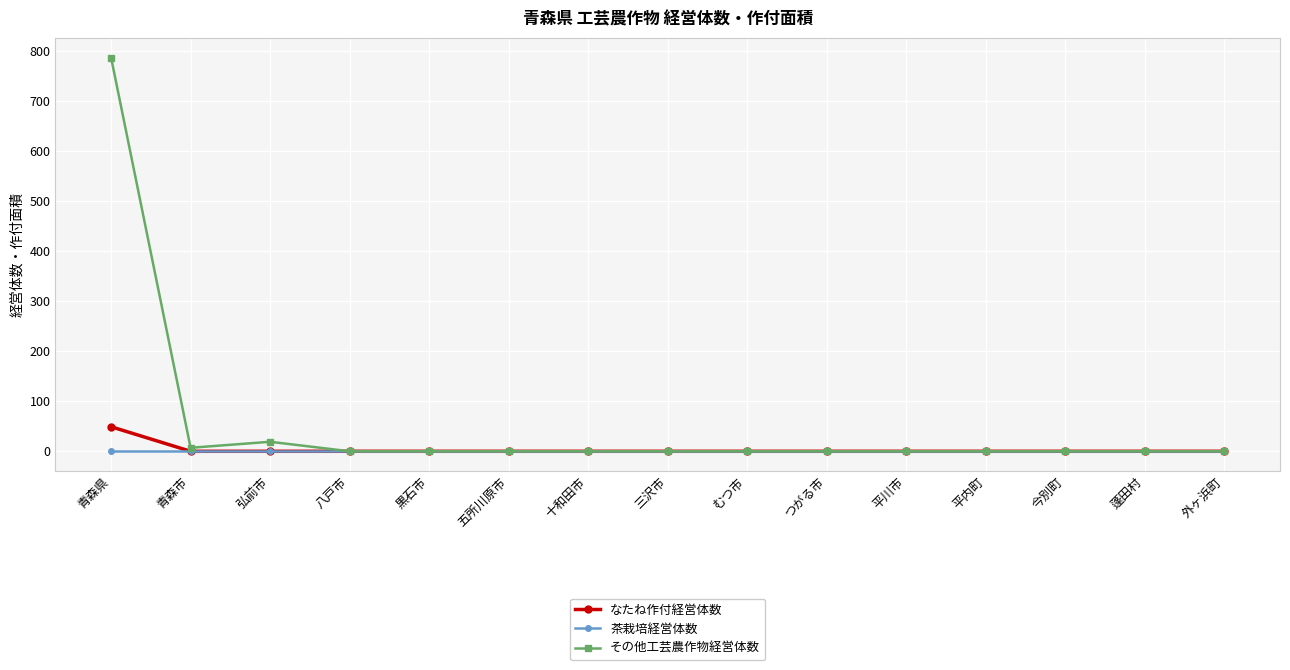

The value of 茶栽培経営体数 at 五所川原市 is 0. True or false?

True